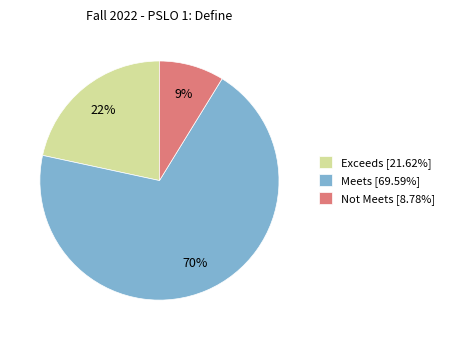

How many slices are in this pie chart?

3